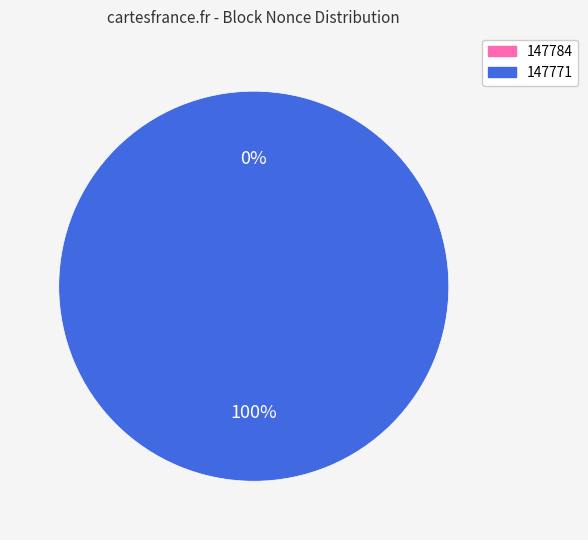

Combined, what portion of the pie is 147771 and 147784?

100.0%